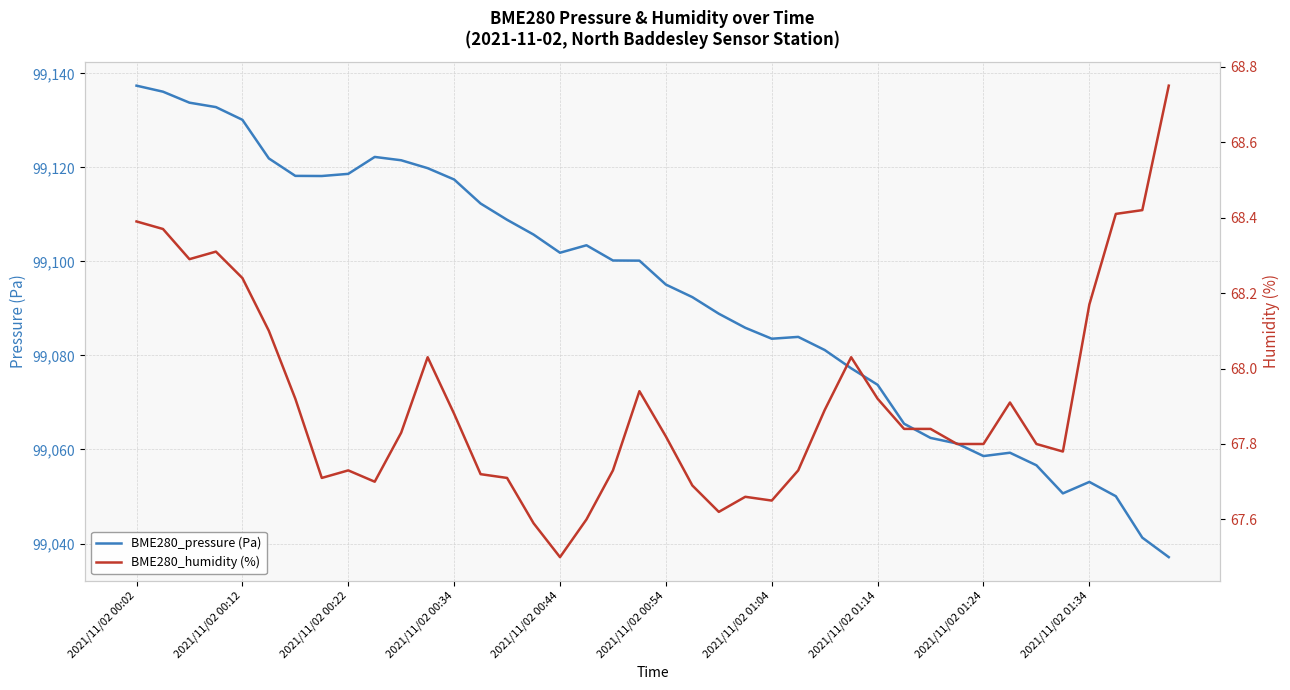

At how many categories does at least one series exceed 63579?

40